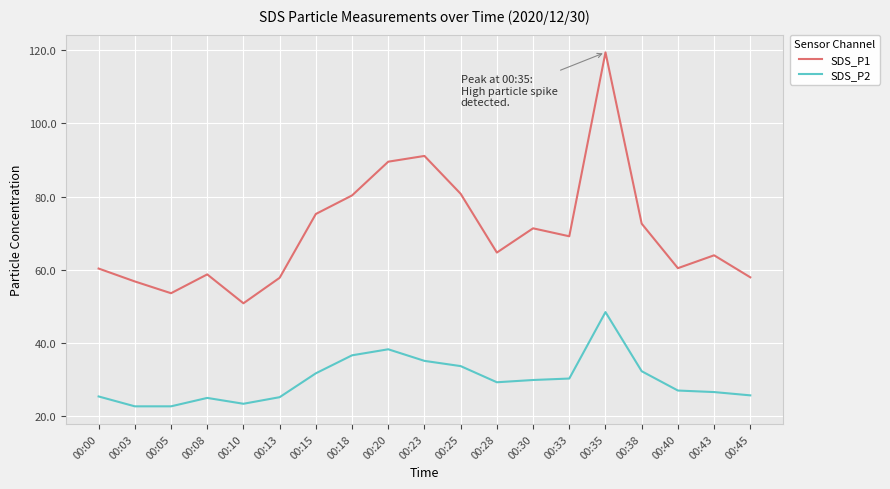

What is the difference between the maximum and minimum values in the SDS_P1 series?

68.6